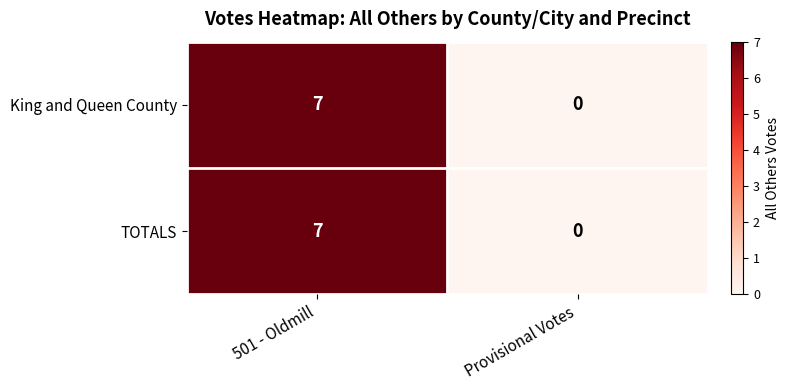

Reading left to right, list all the values displayed in this chart.

King and Queen County: 7	0
TOTALS: 7	0